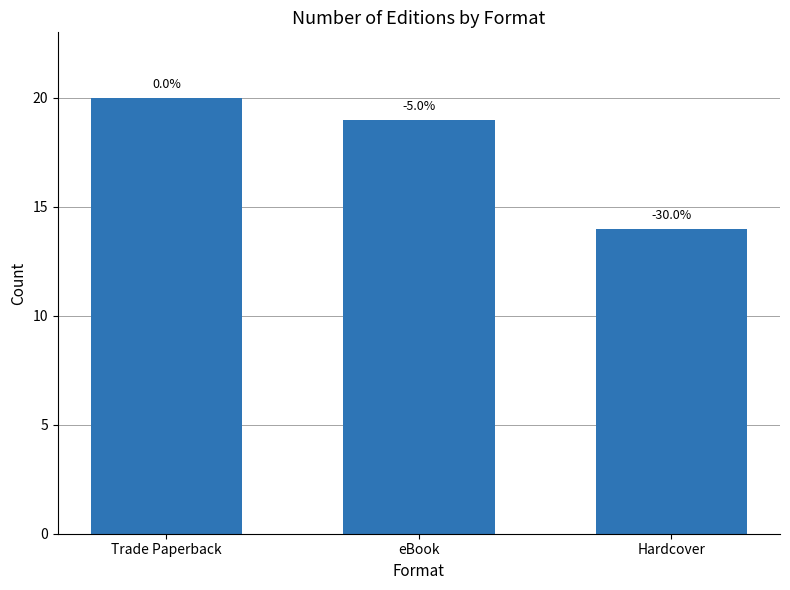

The chart shows a value of 10 at eBook. True or false?

False